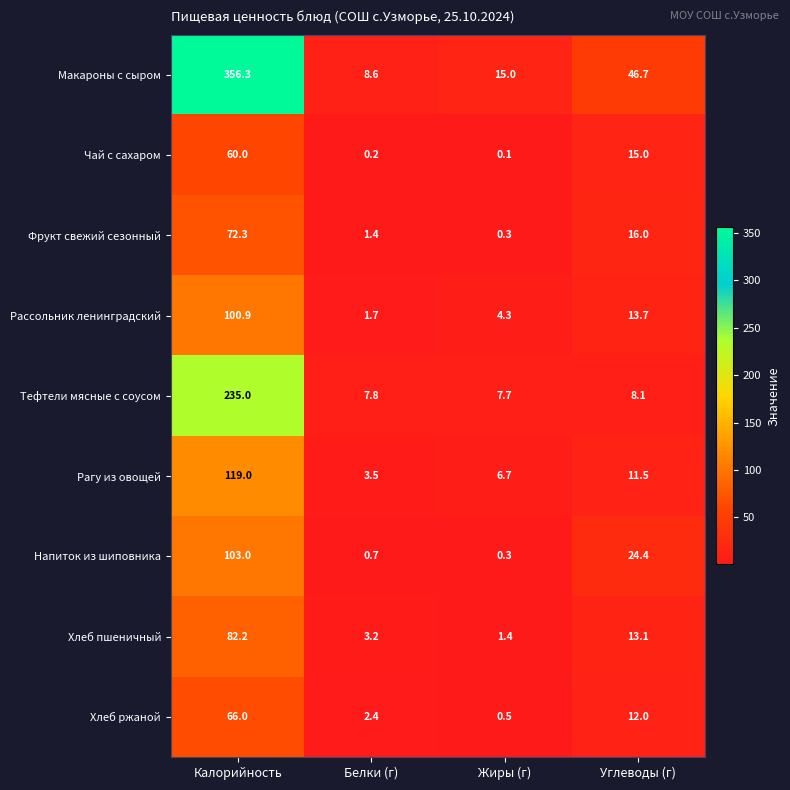

Which series changed the most between Жиры (г) and Углеводы (г)?

Макароны с сыром